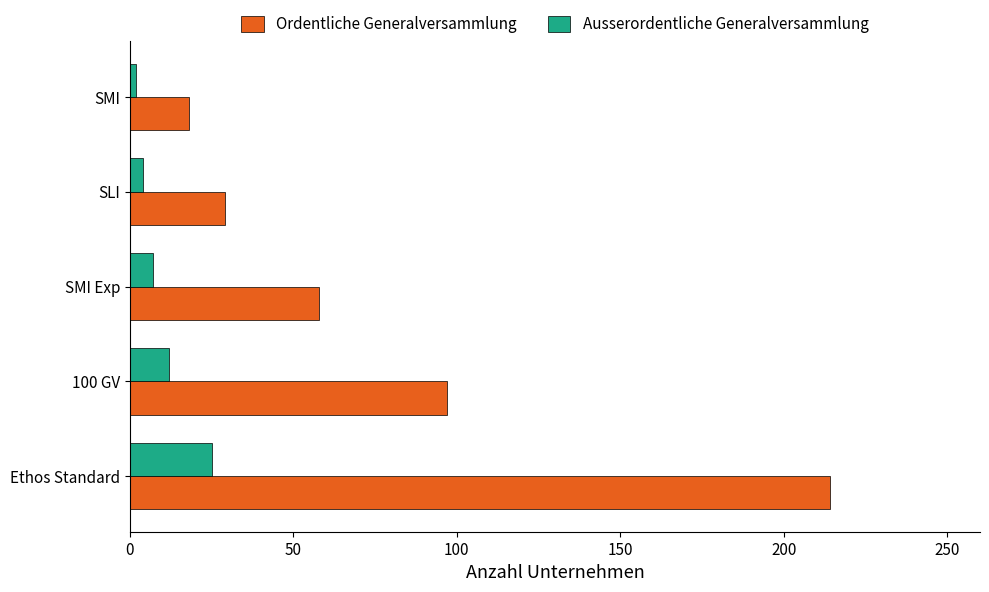

True or false: Ordentliche Generalversammlung has a value of 51 at SLI.

False